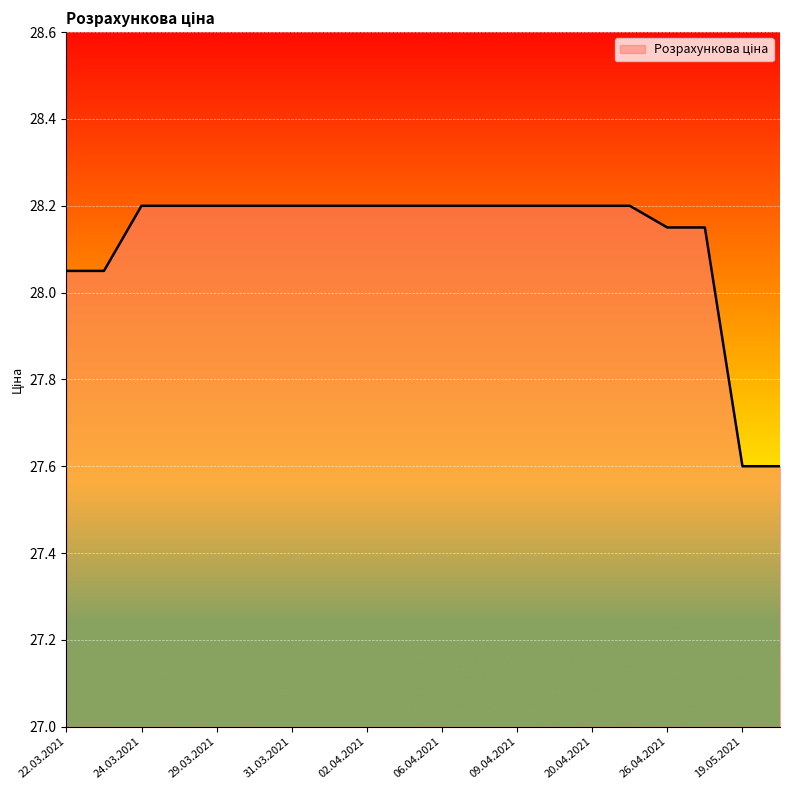

What is the greatest value displayed?

28.2